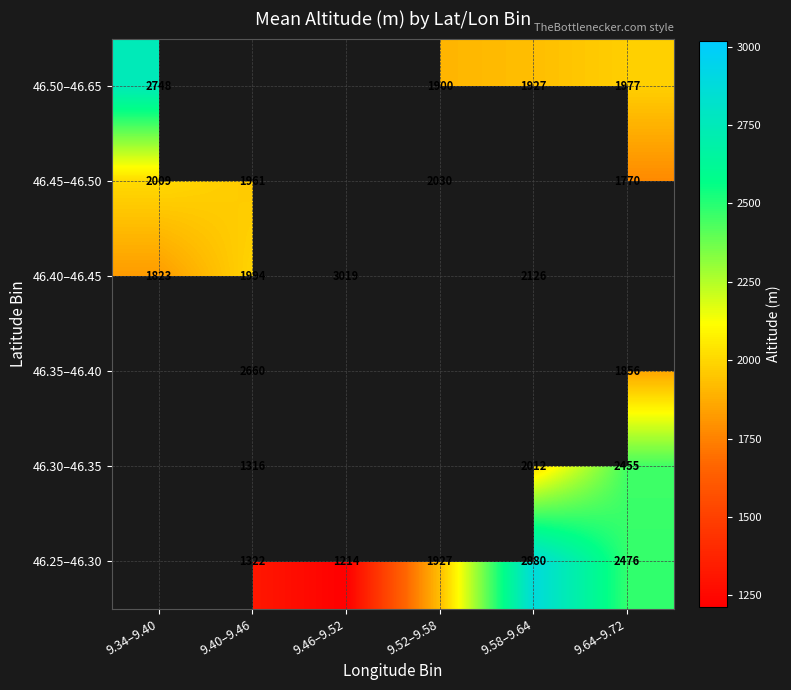

The 46.50–46.65 series shows 2760.3 at 9.64–9.72. True or false?

False